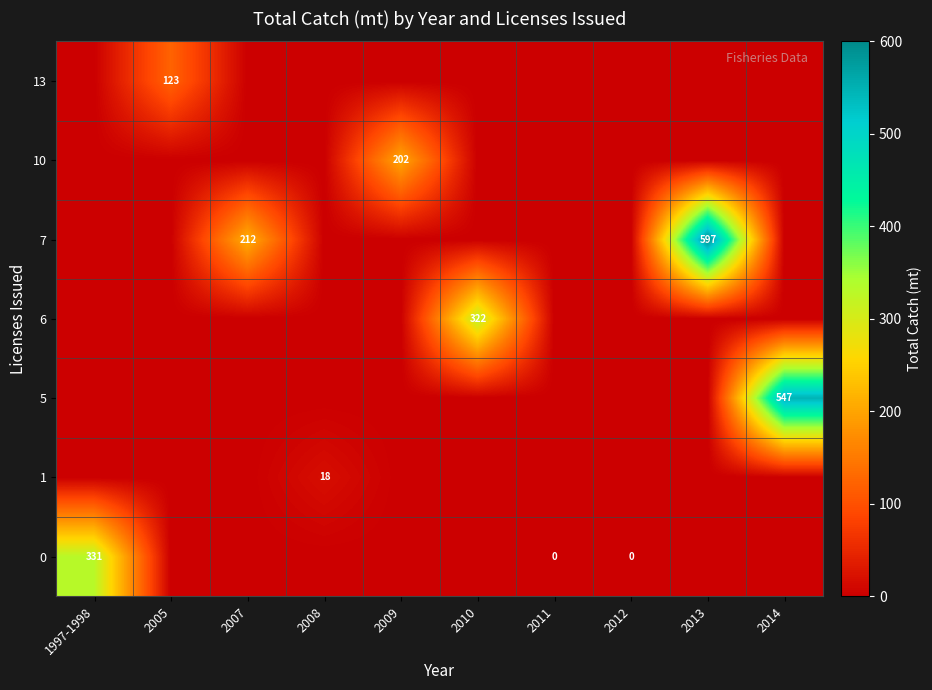

The 7 series shows 597 at 2013. True or false?

True